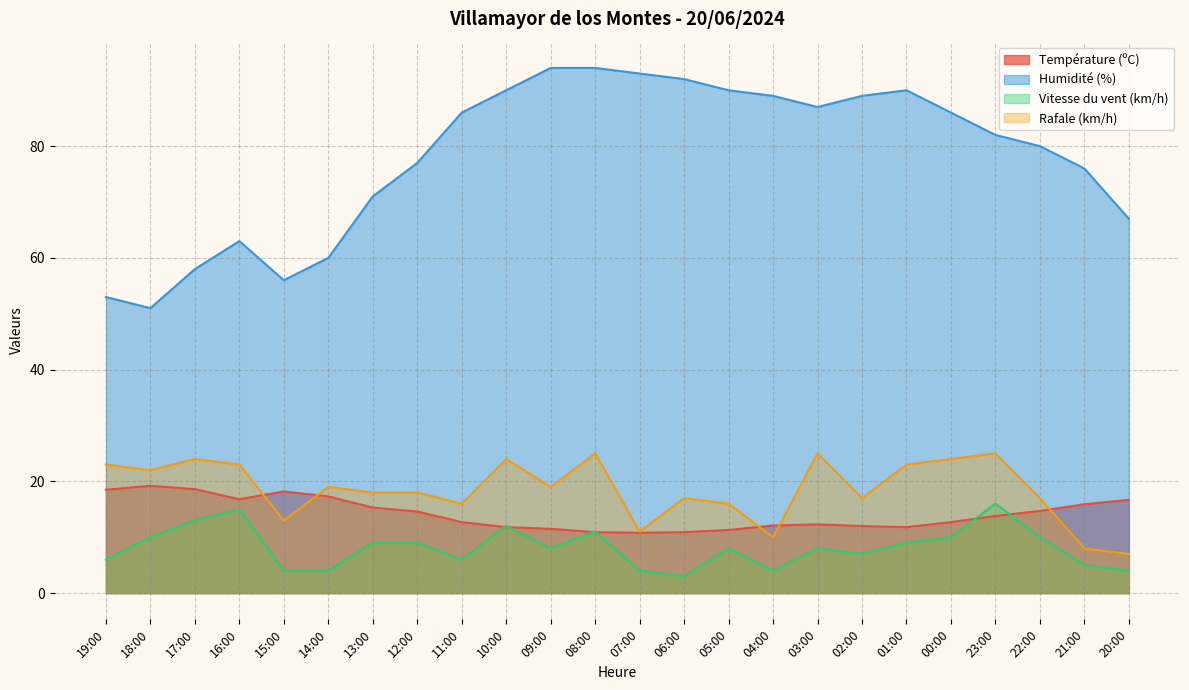

Rank the series at 22:00 from lowest to highest value.

Vitesse du vent (km/h), Température (ºC), Rafale (km/h), Humidité (%)